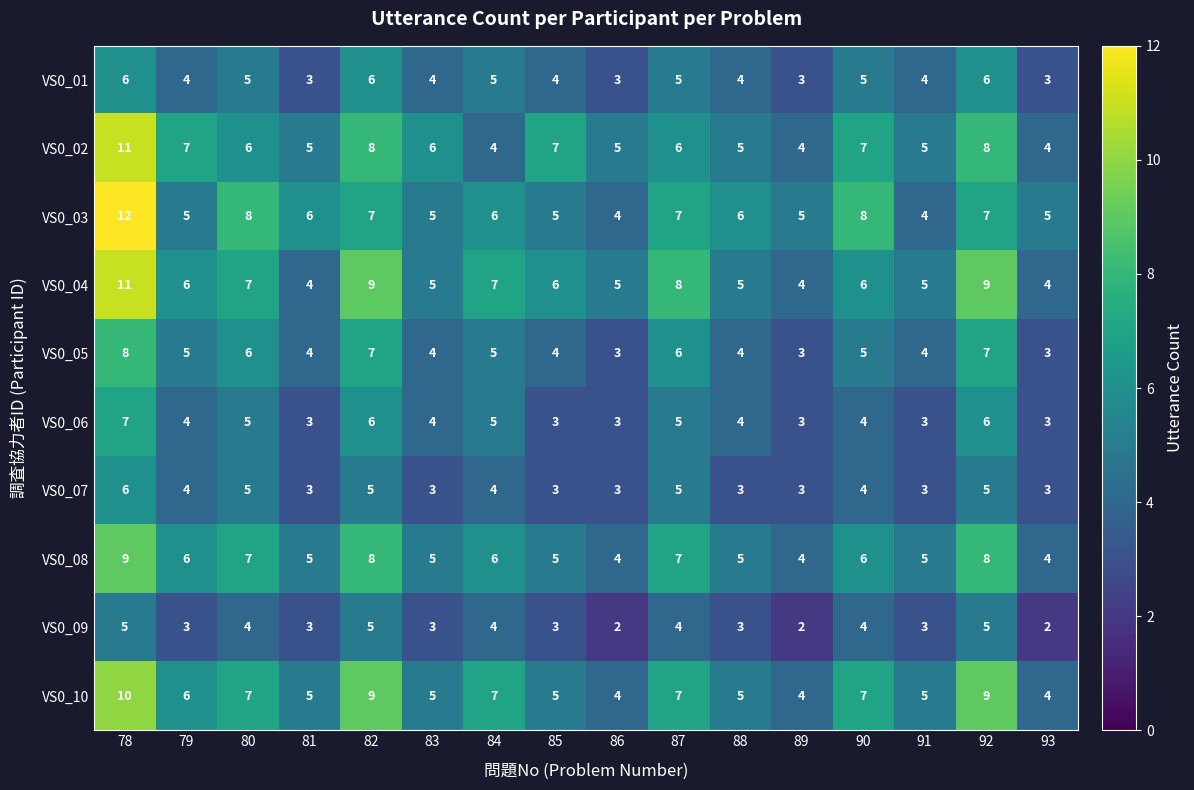

The VS0_06 series shows 5 at 90. True or false?

False